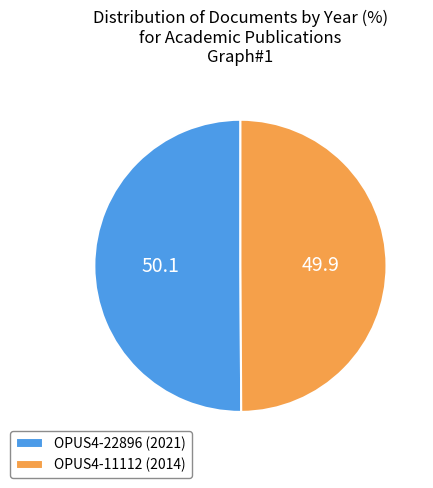

Is it true that OPUS4-22896 (2021) is 63% of the pie?

False